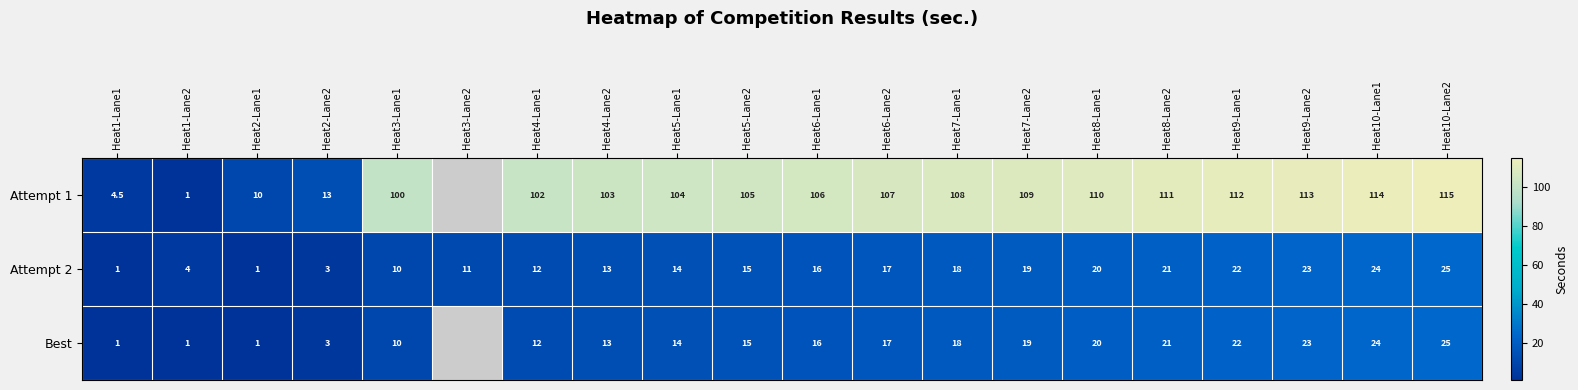

What is the total value across all series at Heat8-Lane1?

150.0